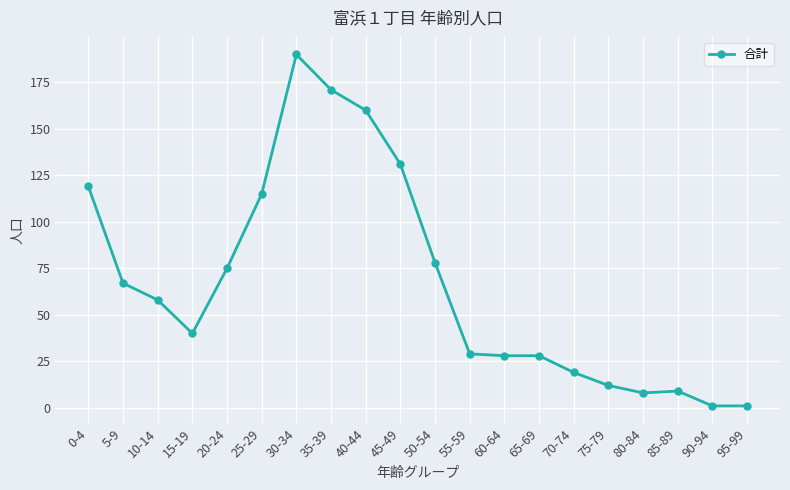

At which category does the chart reach its peak across all series?

30-34